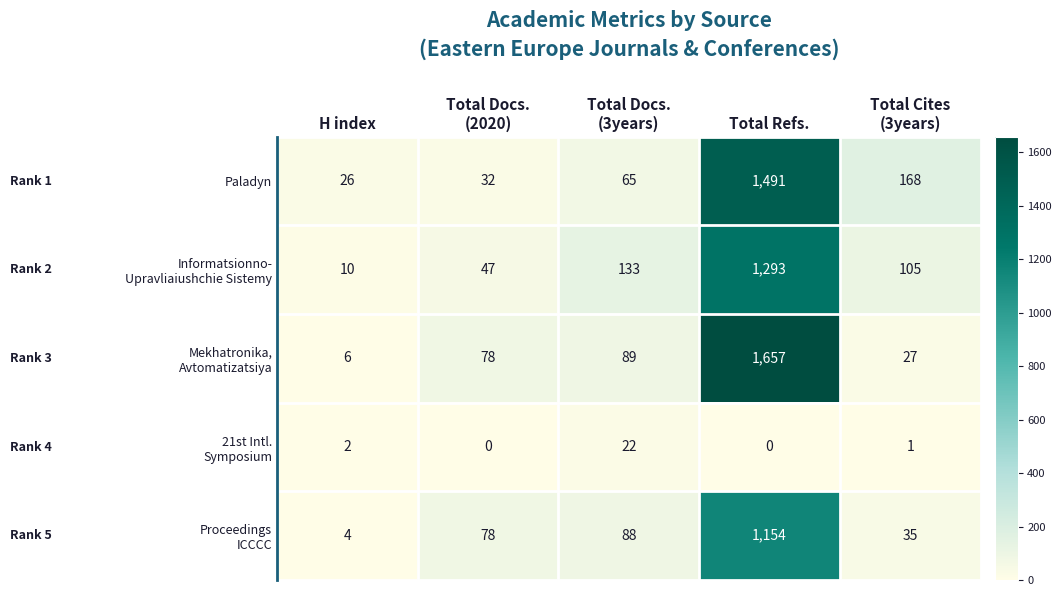

What is the sum of all Paladyn values?

1782